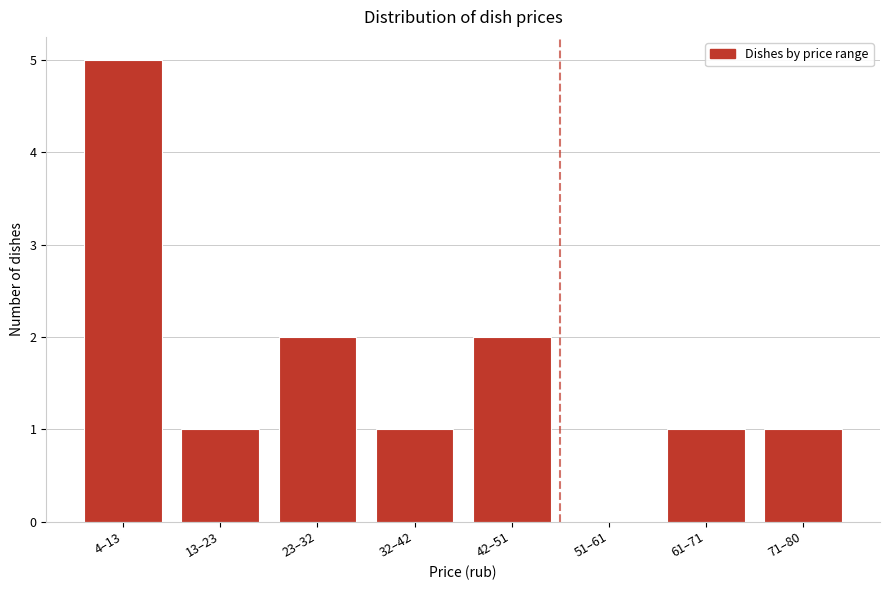

Reading right to left, list all the values displayed in this chart.

71–80=1	61–71=1	51–61=0	42–51=2	32–42=1	23–32=2	13–23=1	4–13=5